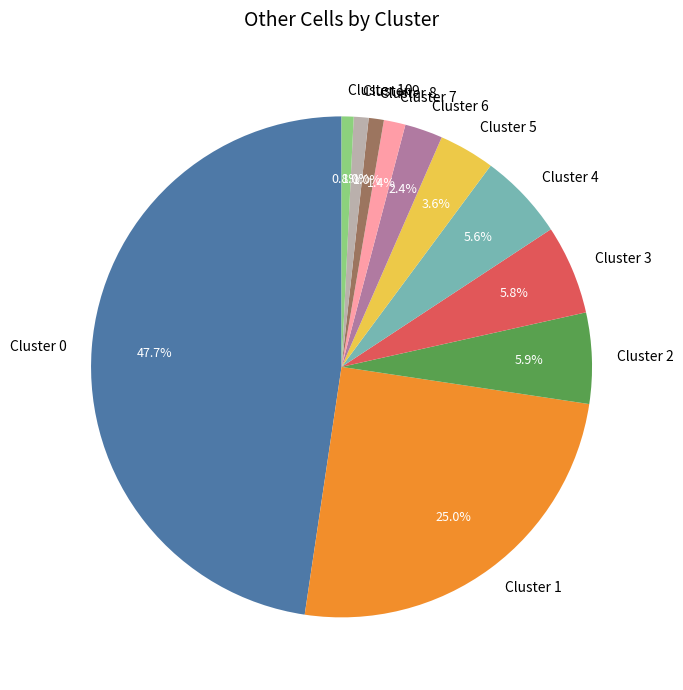

Between Cluster 6 and Cluster 10, which is larger?

Cluster 6